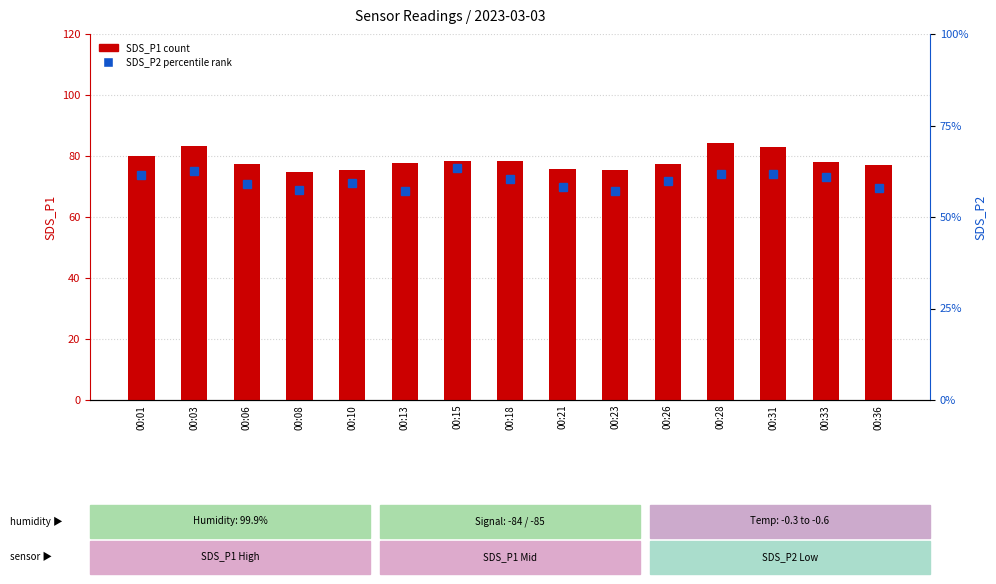

Reading left to right, list all the values displayed in this chart.

SDS_P1 (count): 79.9	83.3	77.5	74.7	75.4	77.8	78.4	78.2	75.9	75.4	77.5	84.2	82.9	78.1	76.9
SDS_P2 (percentile): 36.9	37.5	35.5	34.4	35.5	34.3	38.1	36.3	35.0	34.2	35.8	37.0	37.1	36.6	34.8